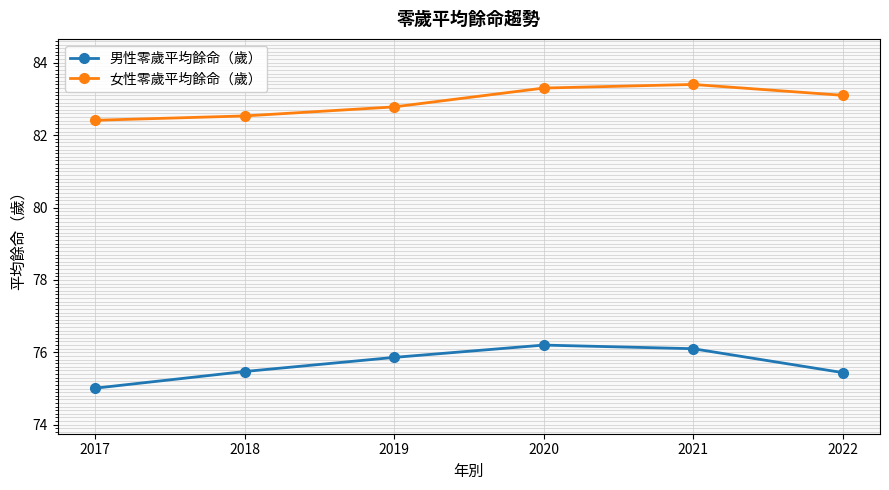

What is the total value across all series at 2021?

159.5